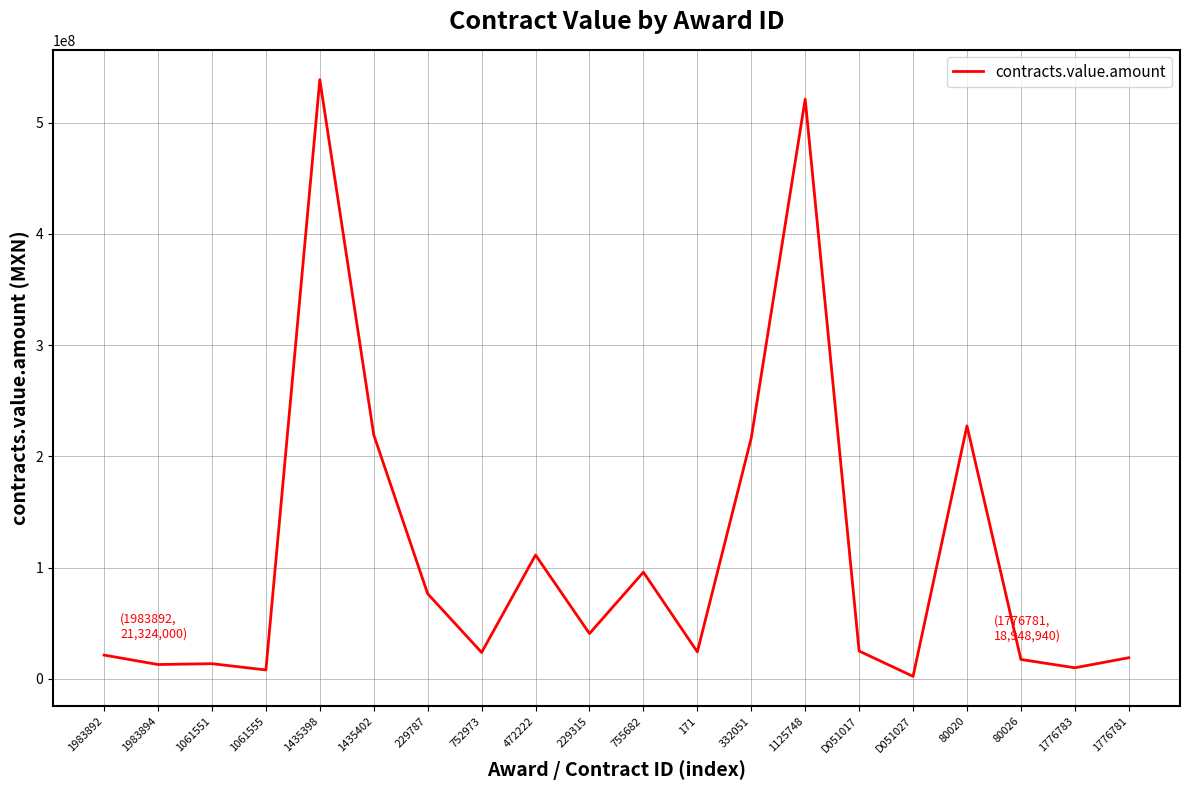

What is the difference between the values at 1435398 and 755682?

442860466.3